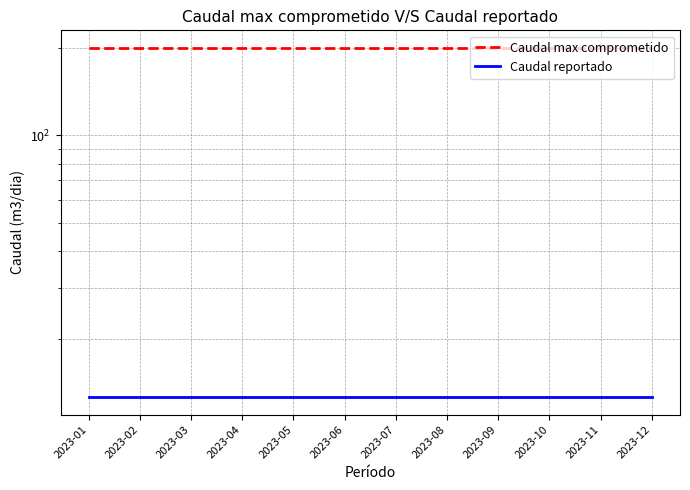

Reading left to right, transcribe all the data shown in this chart.

Caudal max comprometido: 200.0	200.0	200.0	200.0	200.0	200.0	200.0	200.0	200.0	200.0	200.0	200.0
Caudal reportado: 12.6	12.6	12.6	12.6	12.6	12.6	12.6	12.6	12.6	12.6	12.6	12.6